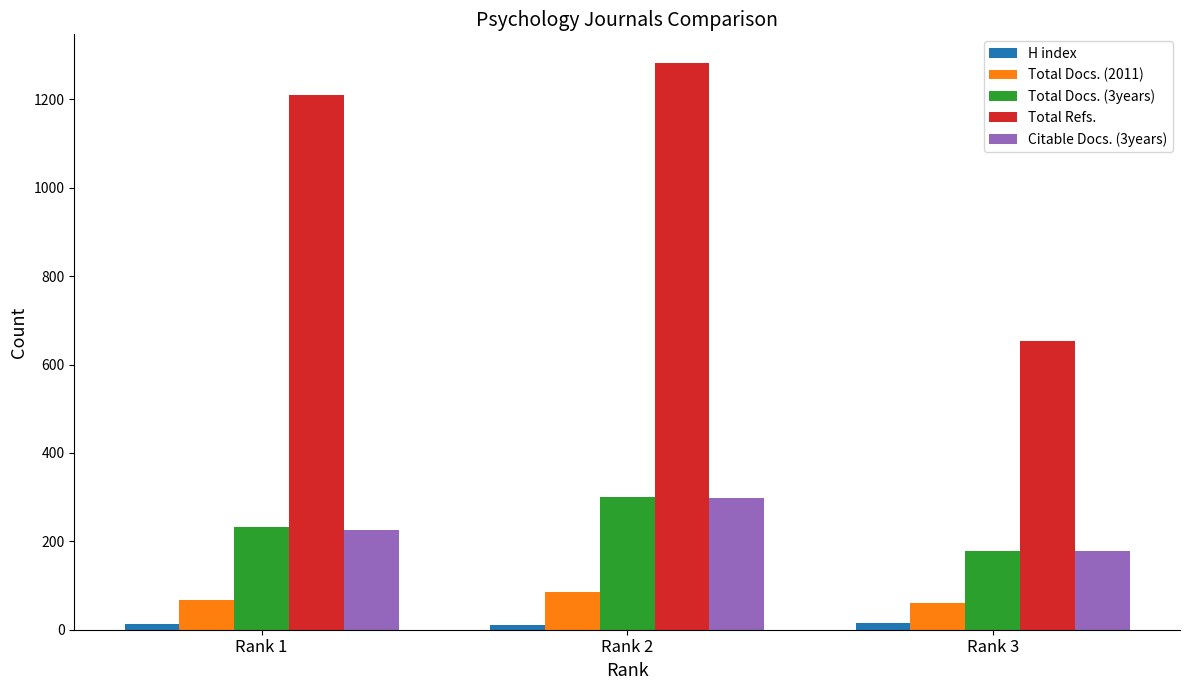

Which category has the highest value across all series?

Rank 2